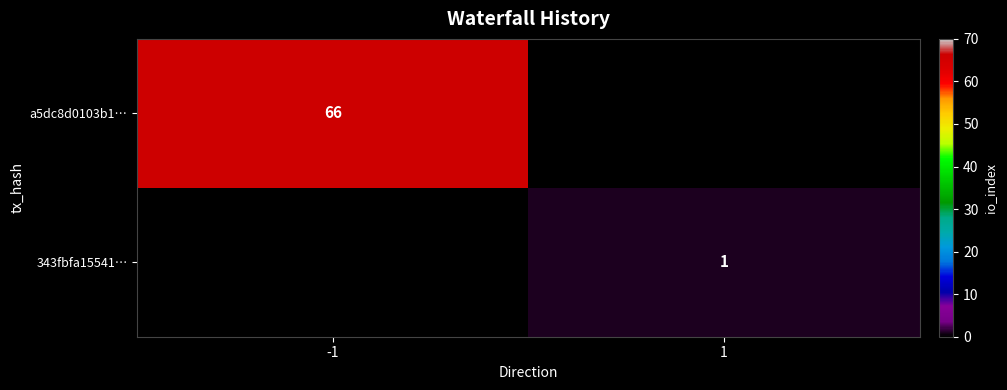

At which category is the sum across all series the highest?

-1